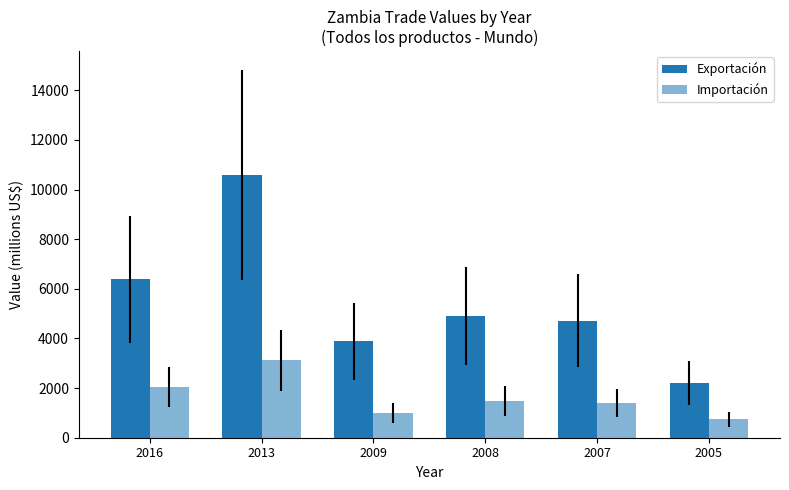

How many data points in Importación are less than 1490?

3